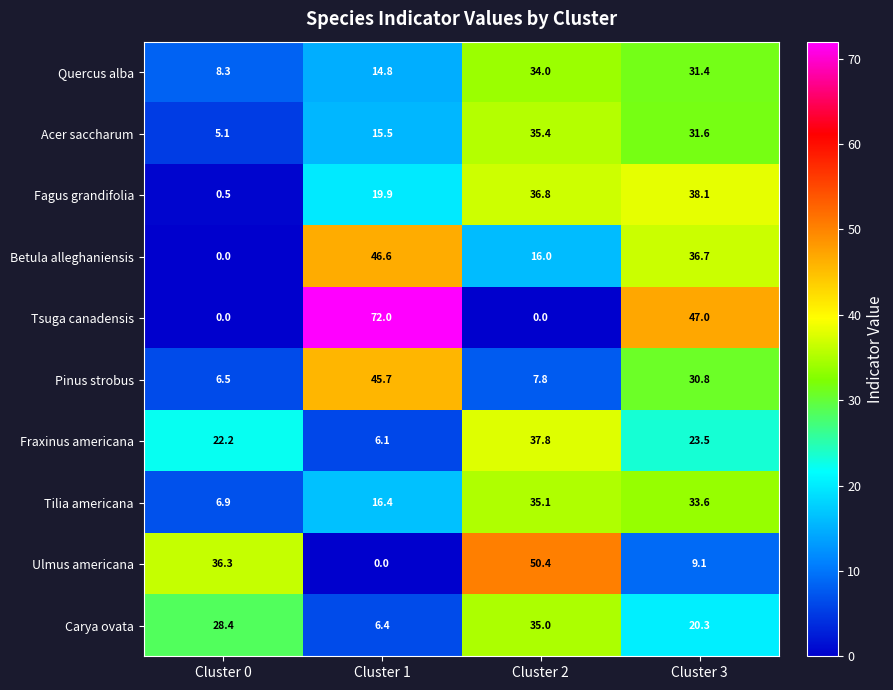

Which series has the largest total across all categories?

Tsuga canadensis